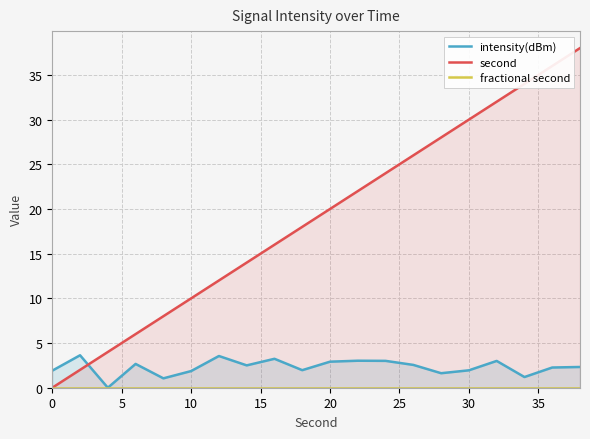

What is the highest value of the second series?

38